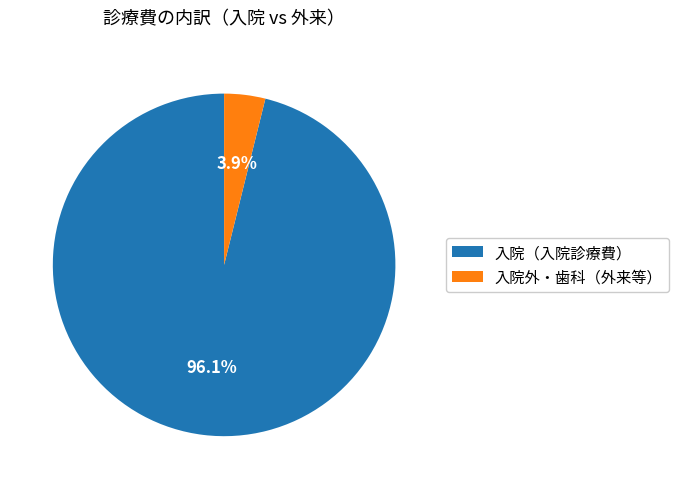

Is there a majority slice in this chart?

Yes